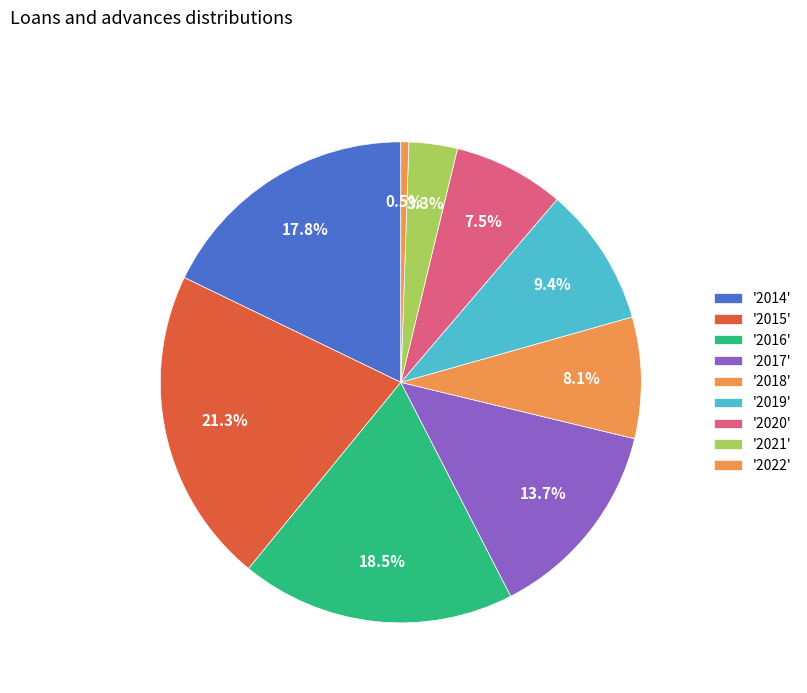

How many slices are in this pie chart?

9